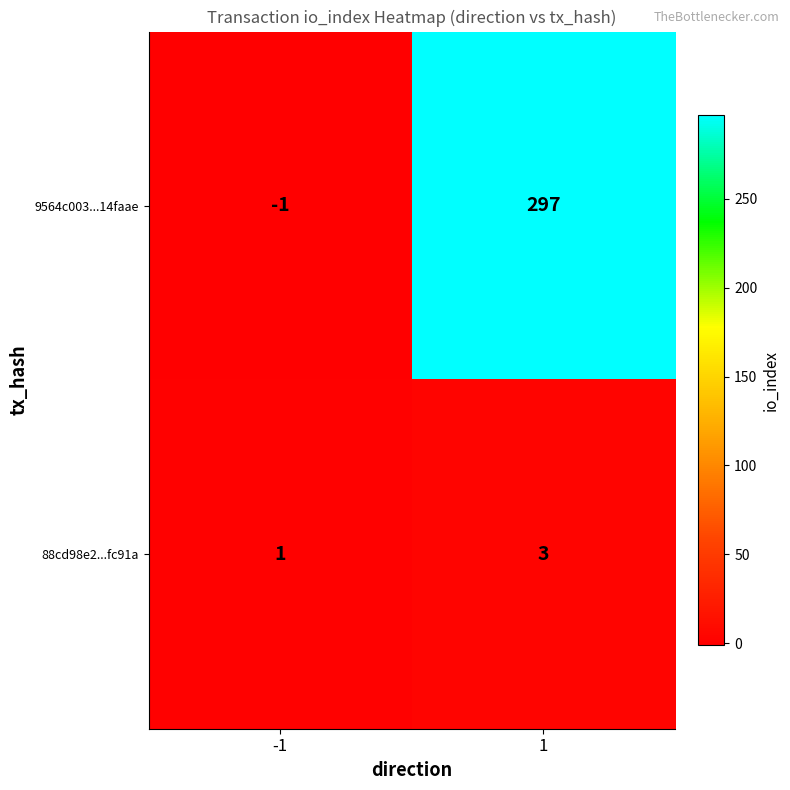

The 9564c003...14faae series shows -1 at -1. True or false?

True